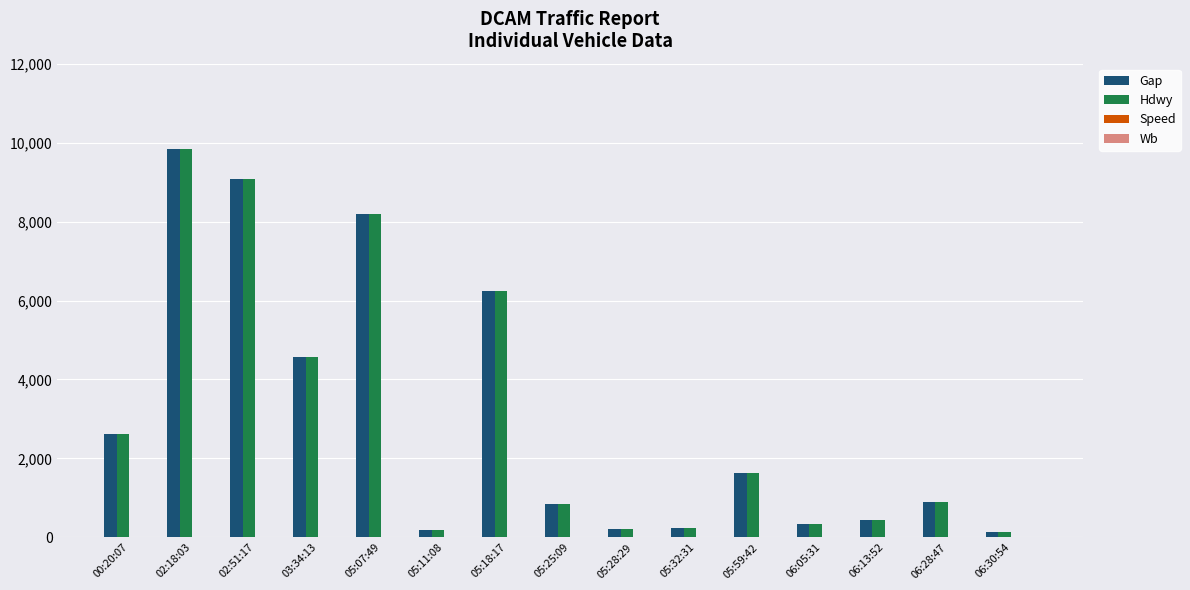

What is the maximum value for Hdwy?

9836.6